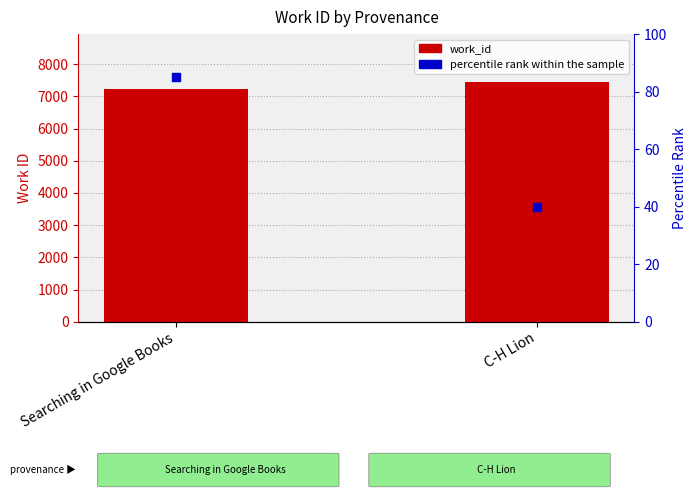

Which series has the largest total across all categories?

work_id